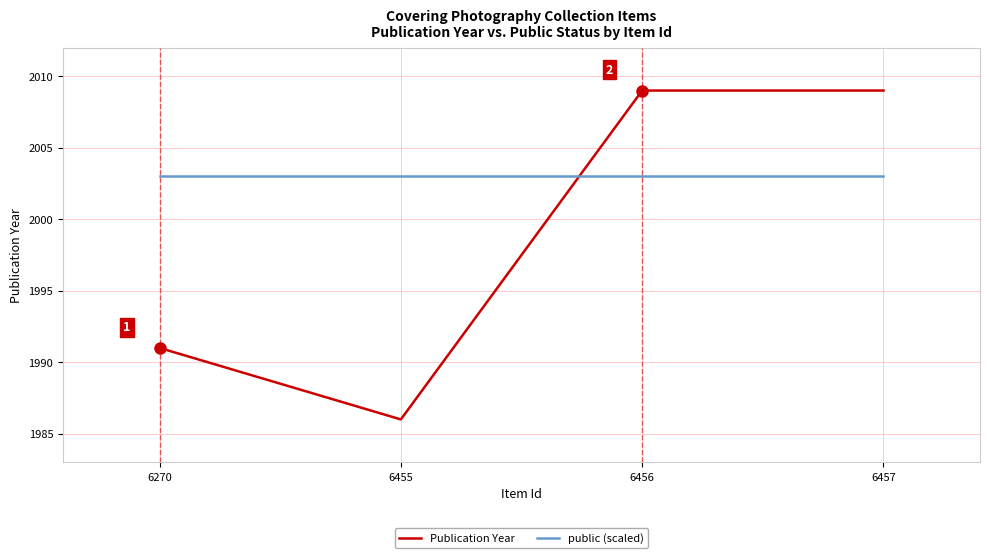

List the series in order of their peak value, lowest first.

public (scaled), Publication Year